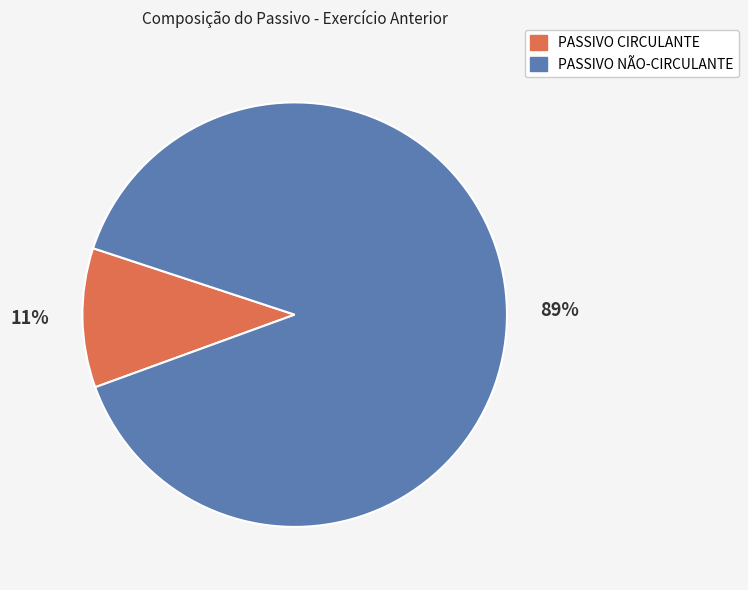

The PASSIVO NÃO-CIRCULANTE slice represents 98% of the pie. True or false?

False